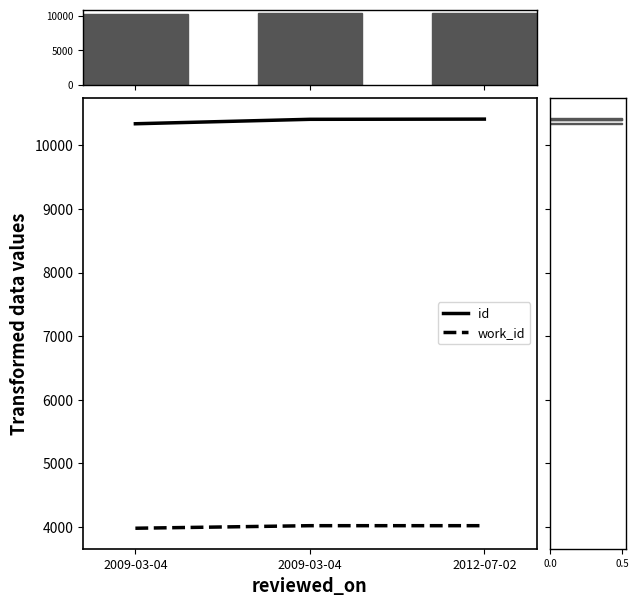

At which category is the sum across all series the highest?

2012-07-02